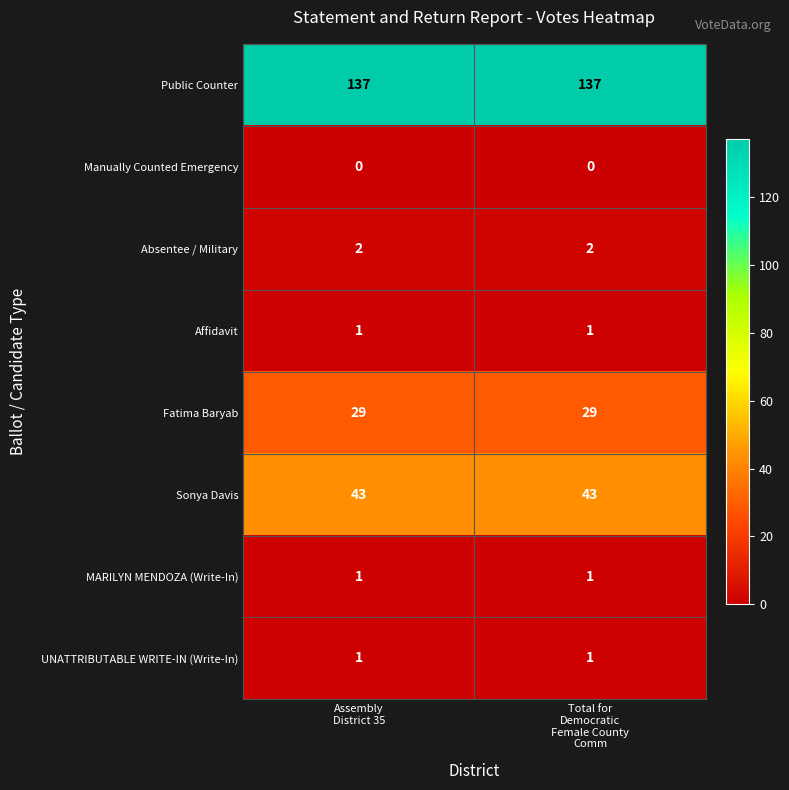

What is the maximum value shown in the chart?

137